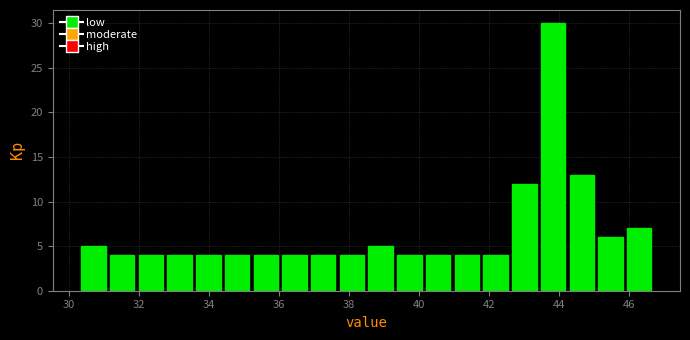

Which range on the x-axis has the tallest bar?

43.42 to 44.24